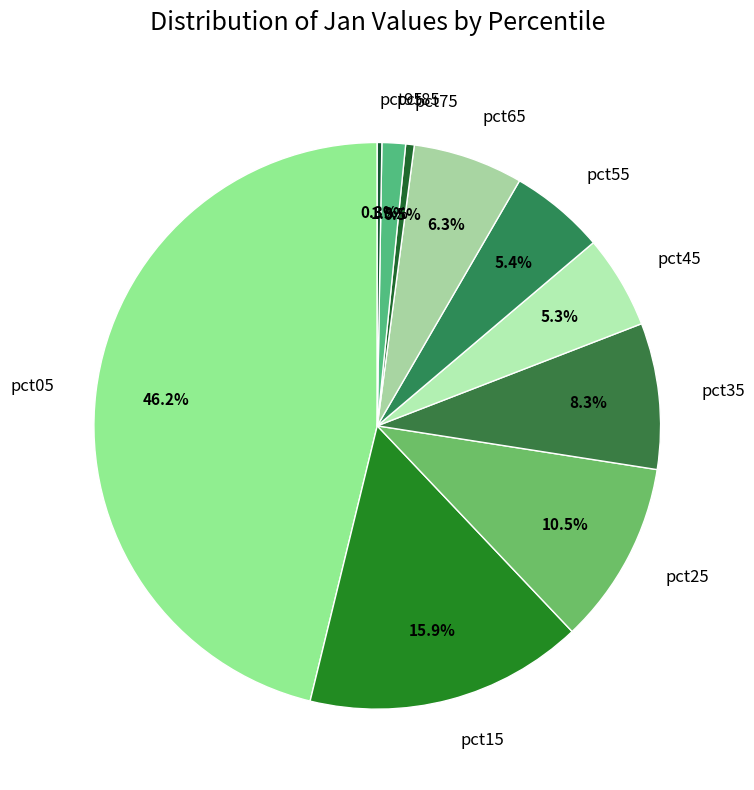

To the nearest percent, what is the combined percentage of pct05 and pct15?

62%